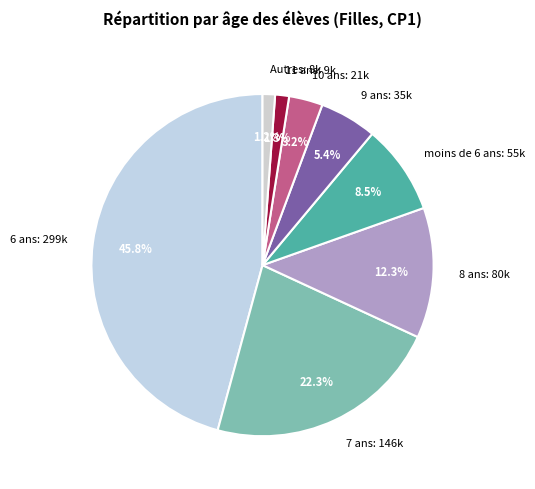

Combined, what portion of the pie is 6 ans: 299k and 10 ans: 21k?

49.0%